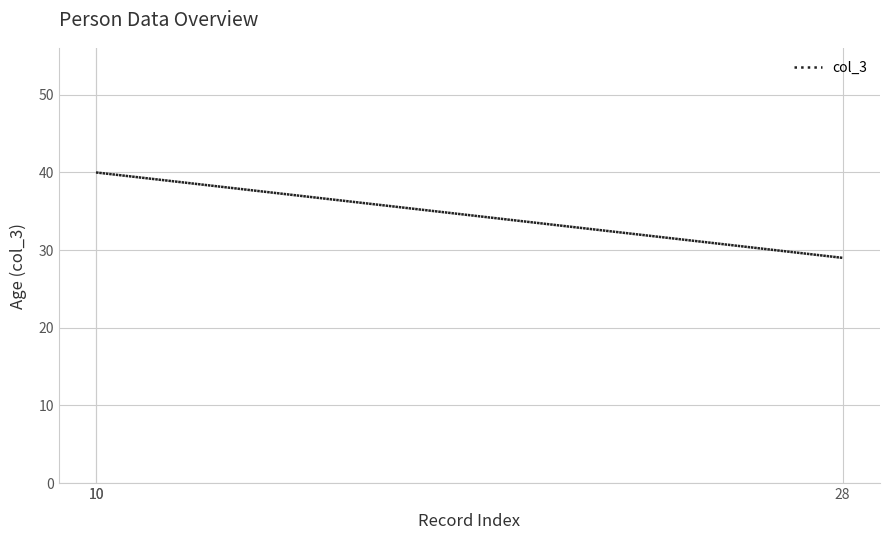

What is the value of the 1st point from the left?

40